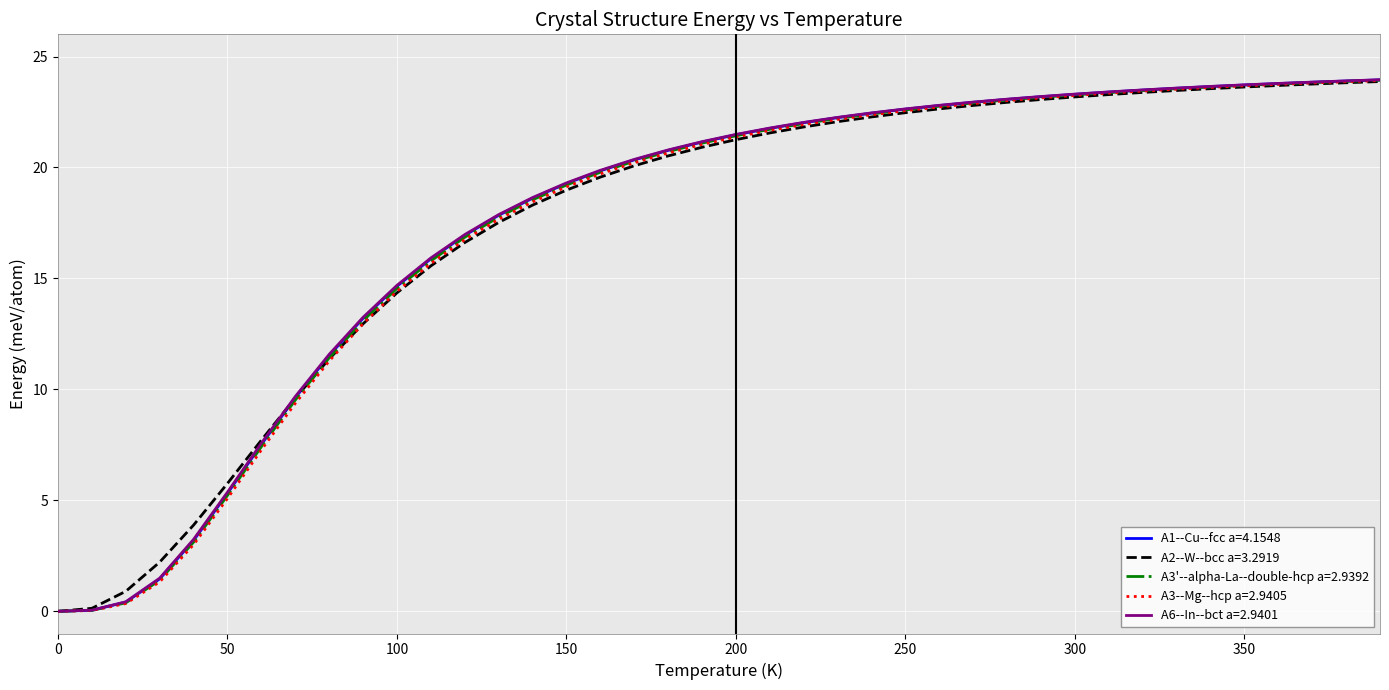

Rank the series by their average value, from highest to lowest.

A6--In--bct a=2.9401, A1--Cu--fcc a=4.1548, A3'--alpha-La--double-hcp a=2.9392, A2--W--bcc a=3.2919, A3--Mg--hcp a=2.9405